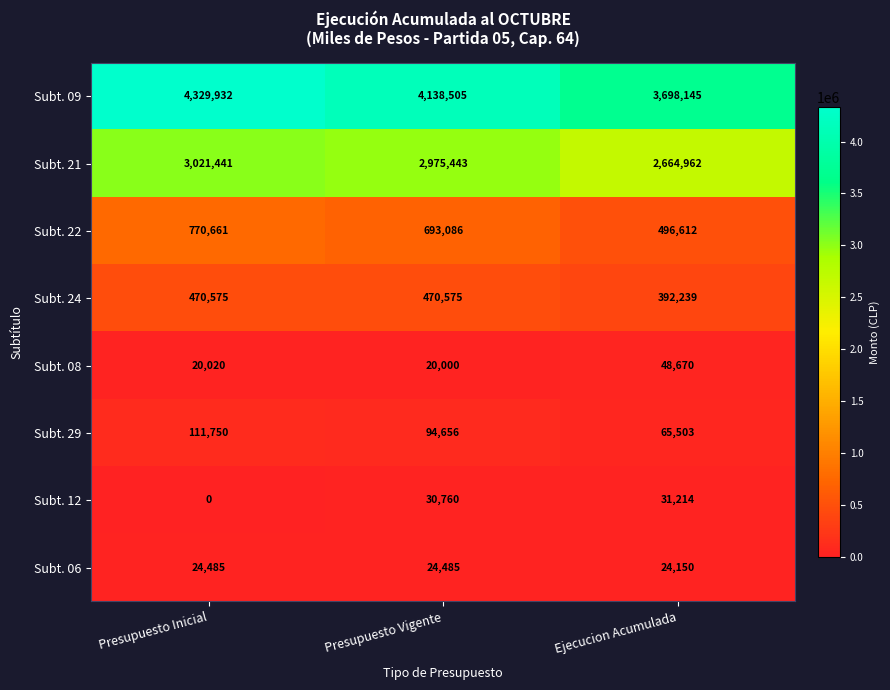

The Subt. 24 series shows 575735 at Ejecucion Acumulada. True or false?

False